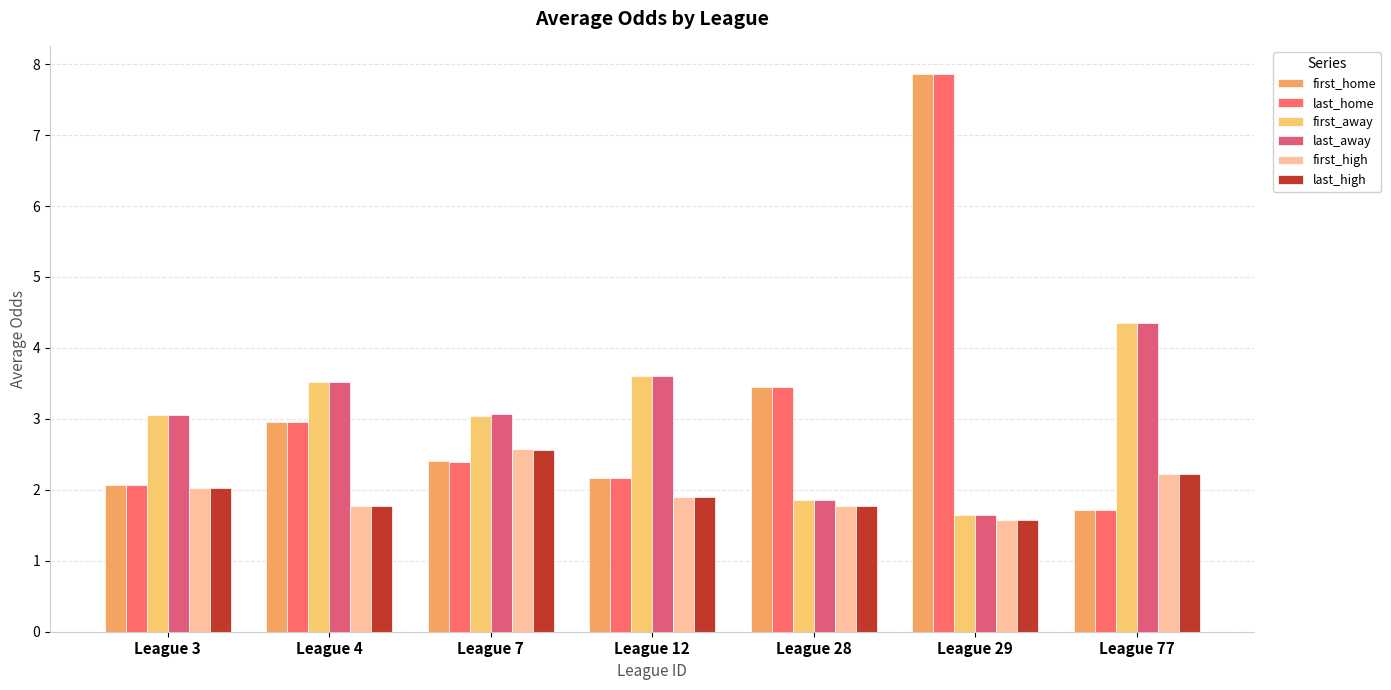

How many bars are there in each group?

6